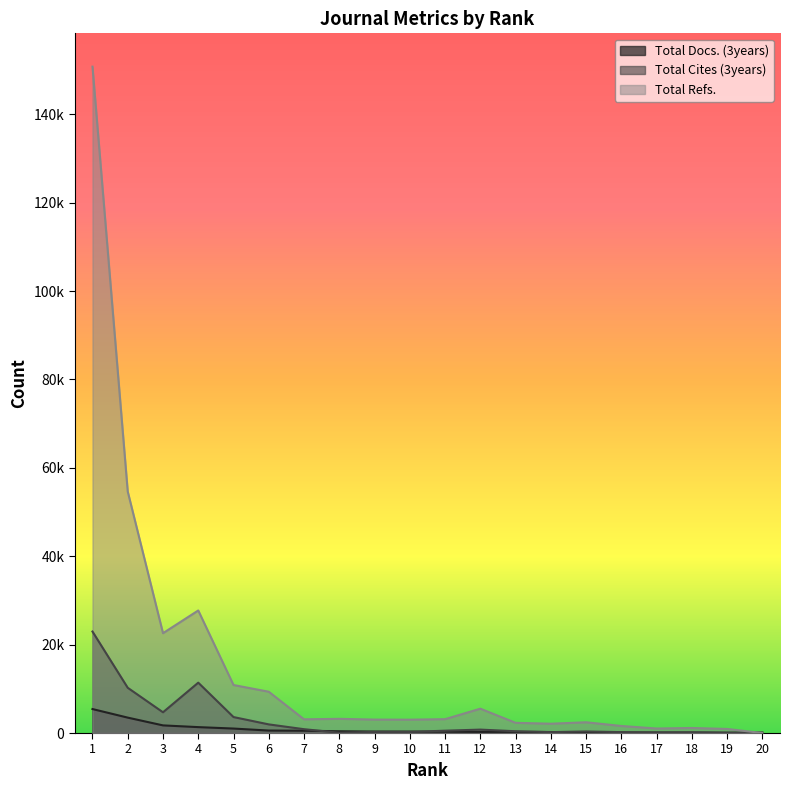

What is the sum of all Total Cites (3years) values?

59248